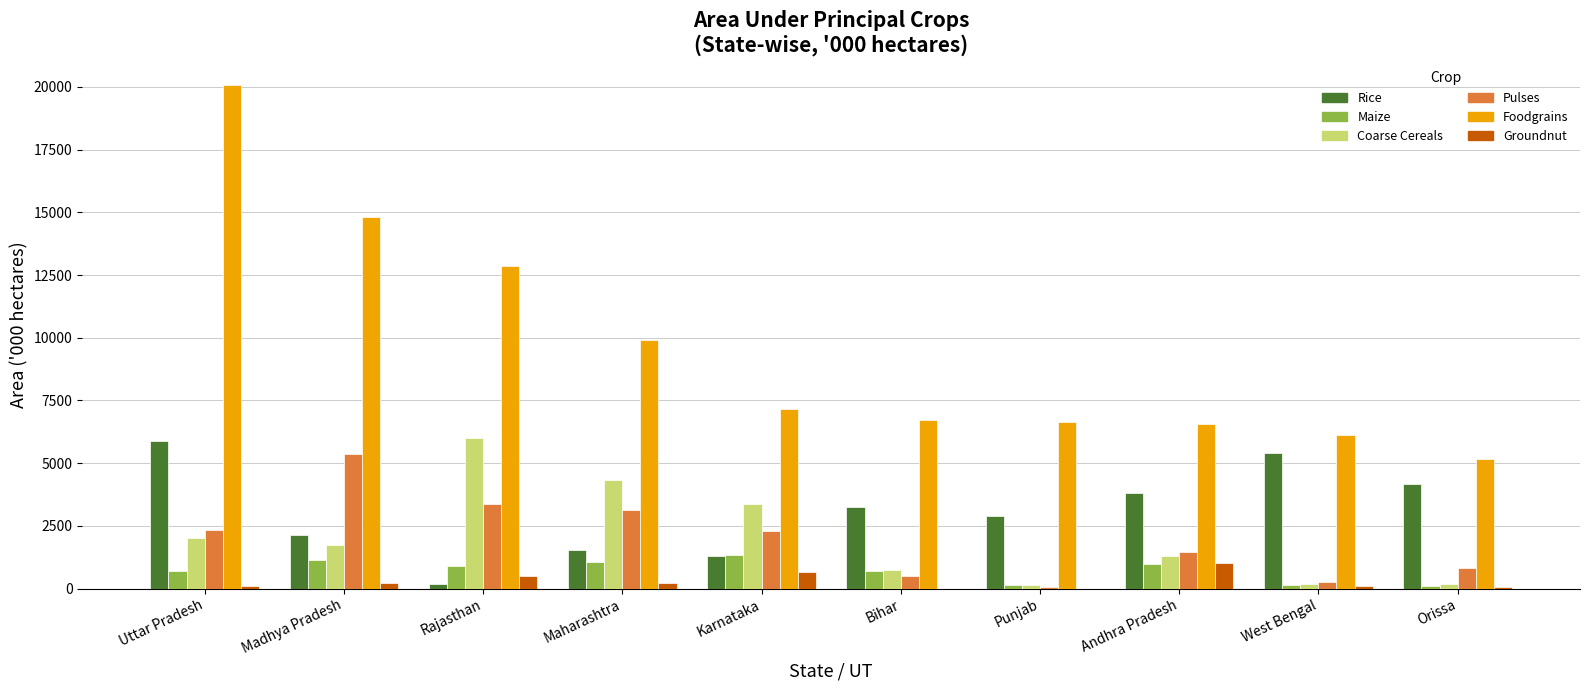

Count the number of categories in the chart.

10